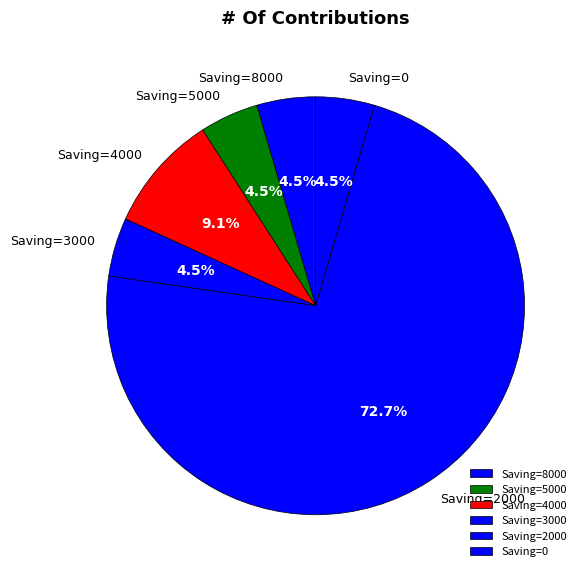

What is the total percentage of Saving=4000 and Saving=8000?

13.6%